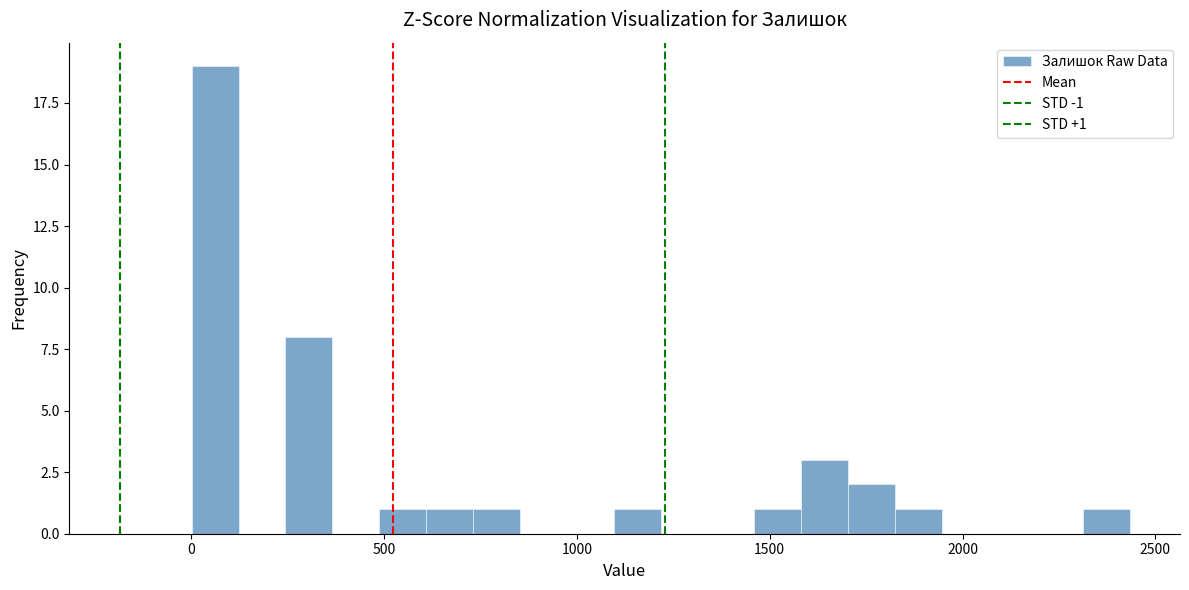

Around what value on the x-axis is the tallest bar? Give the approximate position of its centre, as read against the axis.

50